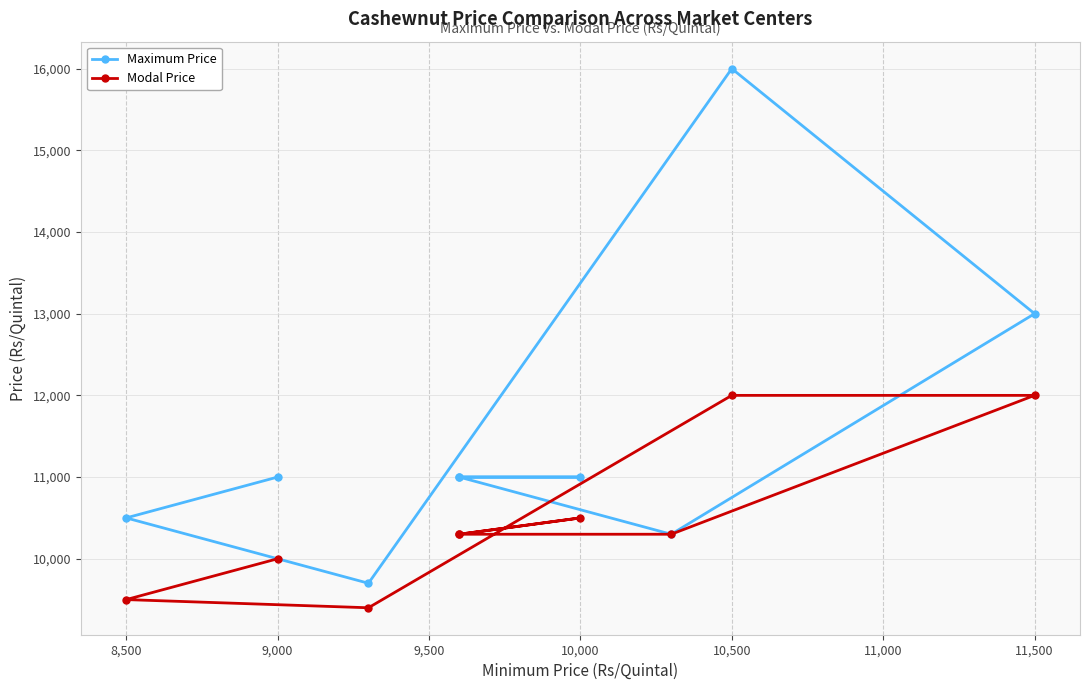

What are all the series names shown in the legend?

Maximum Price, Modal Price